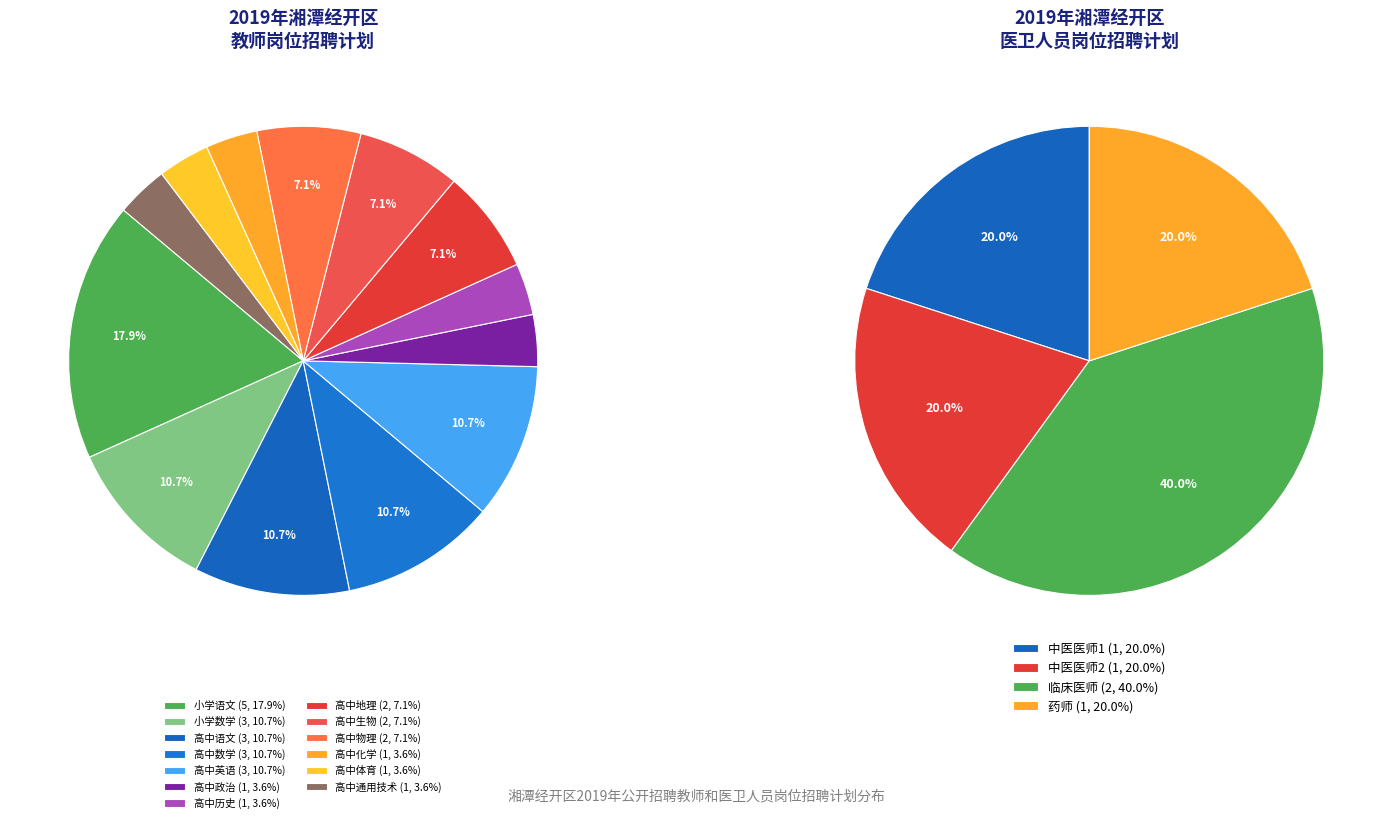

Which category has the biggest portion of the pie?

小学语文